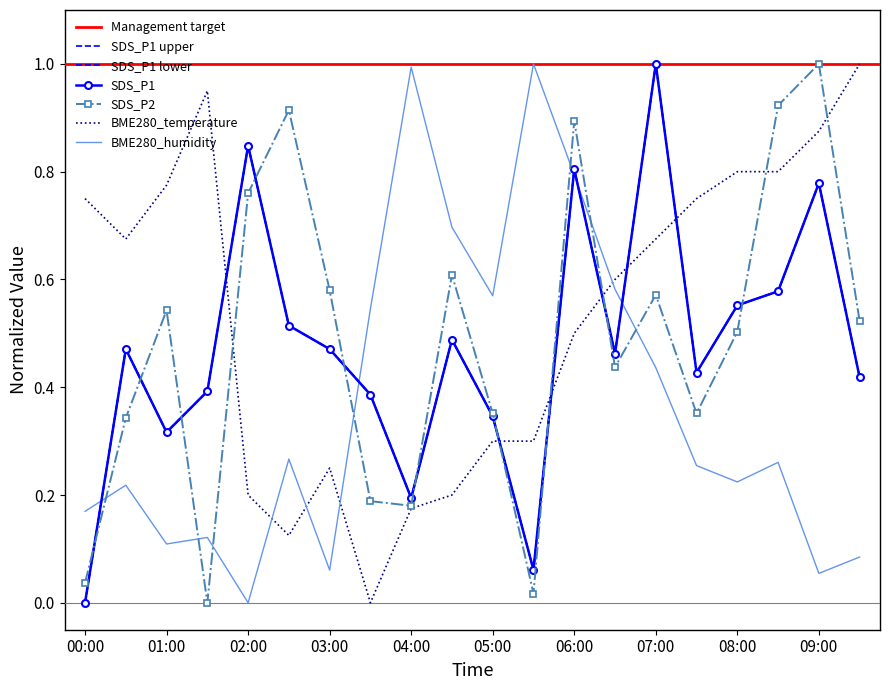

Reading left to right, extract all data points from this chart.

SDS_P1: 0.0	0.5	0.3	0.4	0.8	0.5	0.5	0.4	0.2	0.5	0.3	0.1	0.8	0.5	1.0	0.4	0.6	0.6	0.8	0.4
SDS_P2: 0.0	0.3	0.5	0.0	0.8	0.9	0.6	0.2	0.2	0.6	0.4	0.0	0.9	0.4	0.6	0.4	0.5	0.9	1.0	0.5
BME280_temperature: 0.8	0.7	0.8	1.0	0.2	0.1	0.2	0.0	0.2	0.2	0.3	0.3	0.5	0.6	0.7	0.8	0.8	0.8	0.9	1.0
BME280_humidity: 0.2	0.2	0.1	0.1	0.0	0.3	0.1	0.5	1.0	0.7	0.6	1.0	0.8	0.6	0.4	0.3	0.2	0.3	0.1	0.1